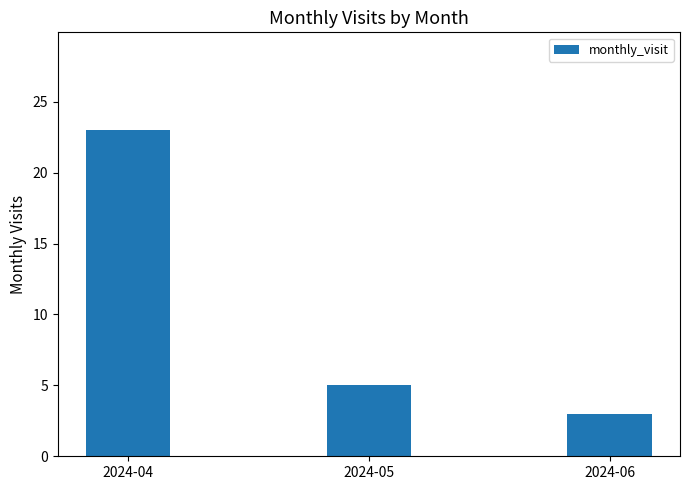

Which category has the lowest value across all series?

2024-06